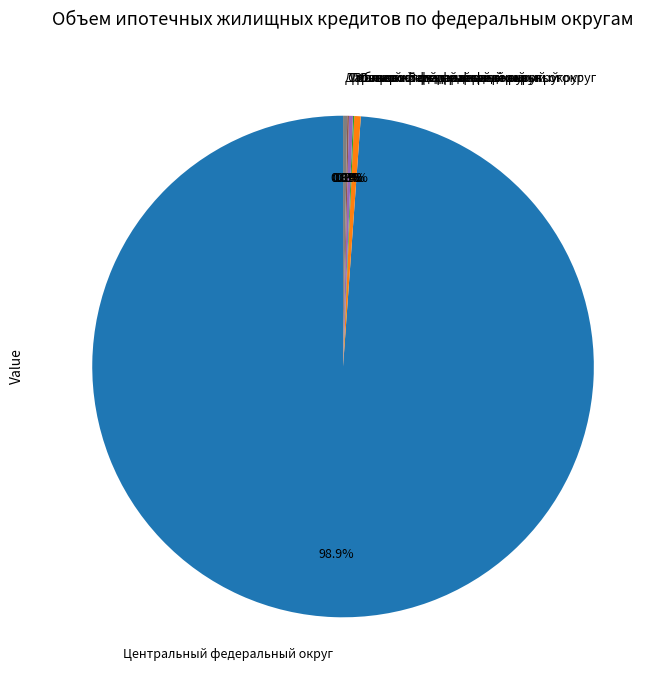

What is the largest slice in the pie chart?

Центральный федеральный округ